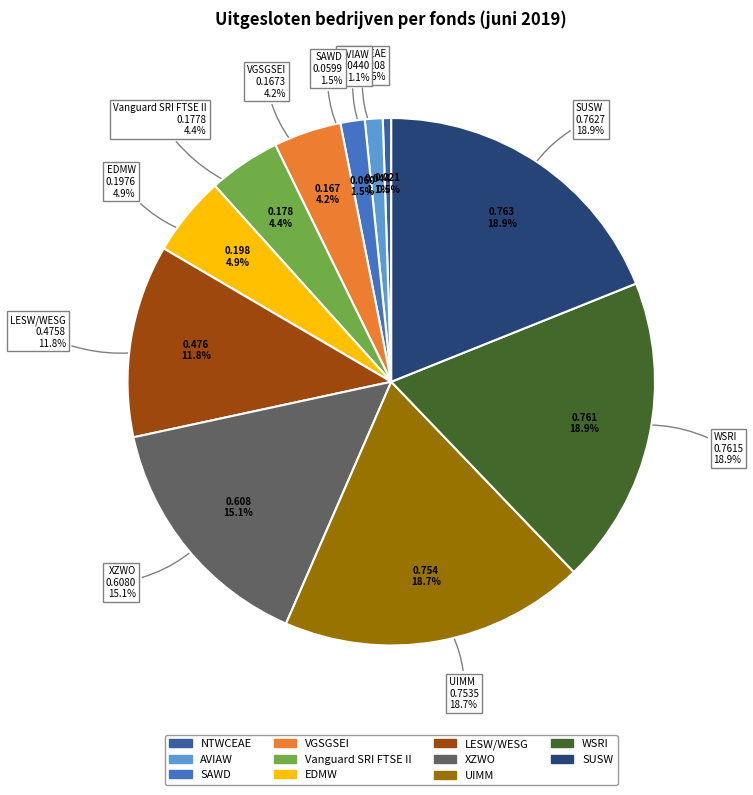

Is there any slice that represents more than half of the pie?

No